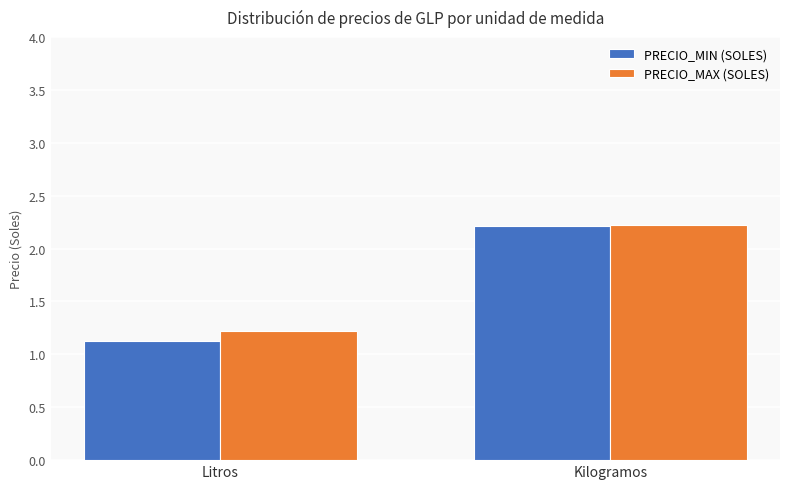

What position from the left is Kilogramos?

2